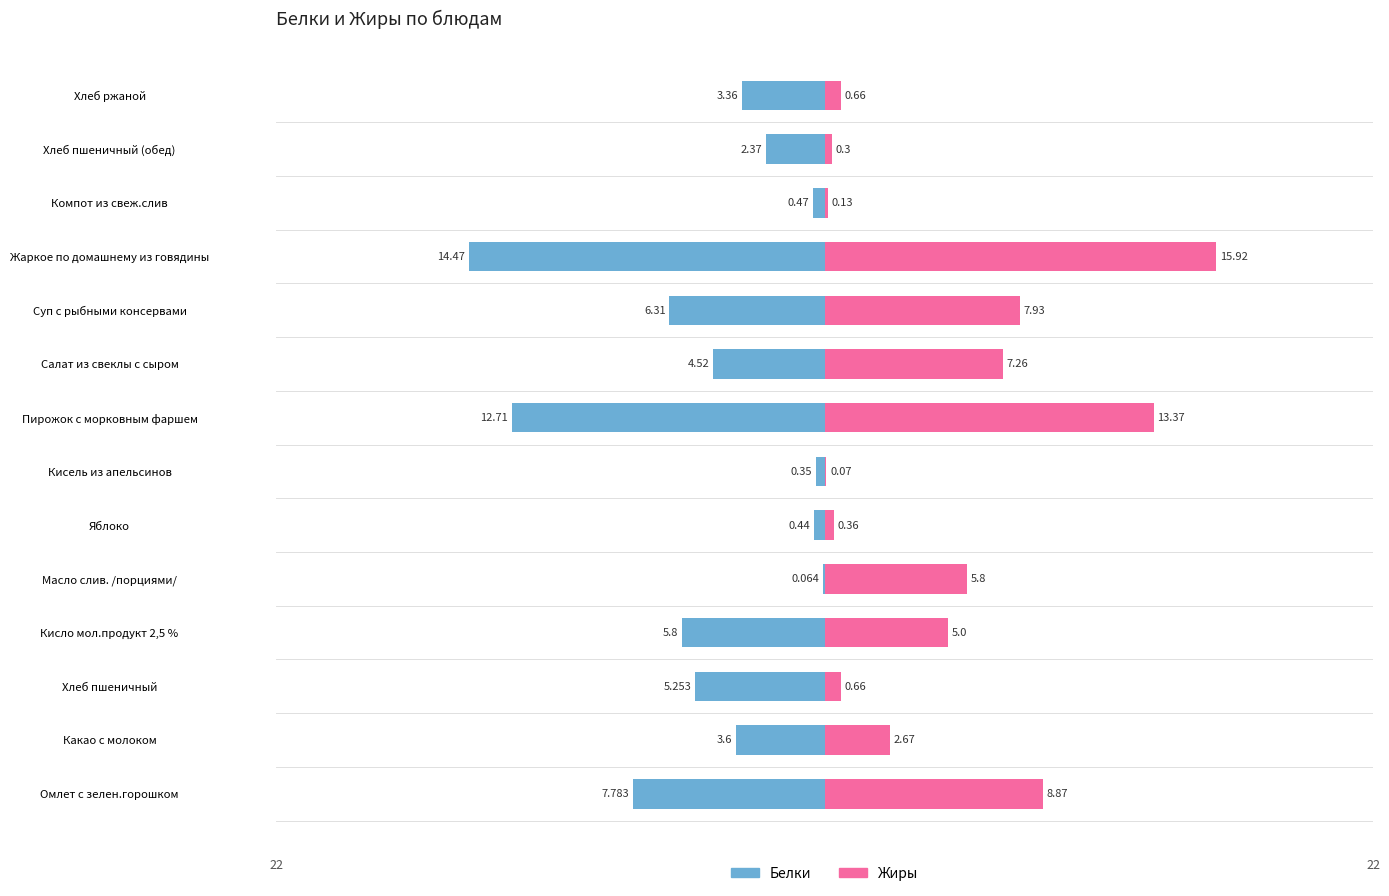

What is the sum of all Жиры values?

69.0